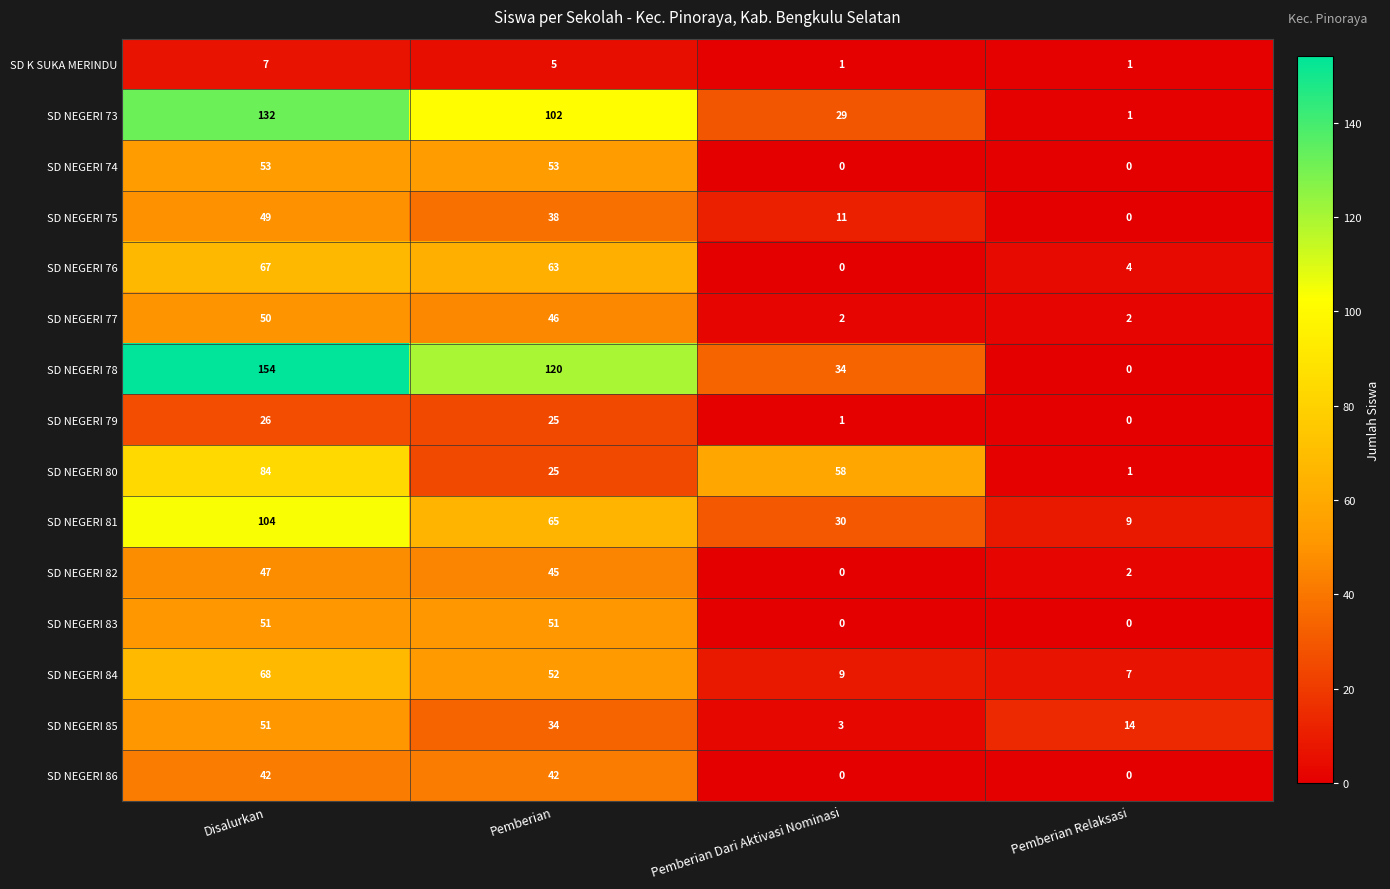

Is it true that SD NEGERI 77 equals 3 at Pemberian Dari Aktivasi Nominasi?

False